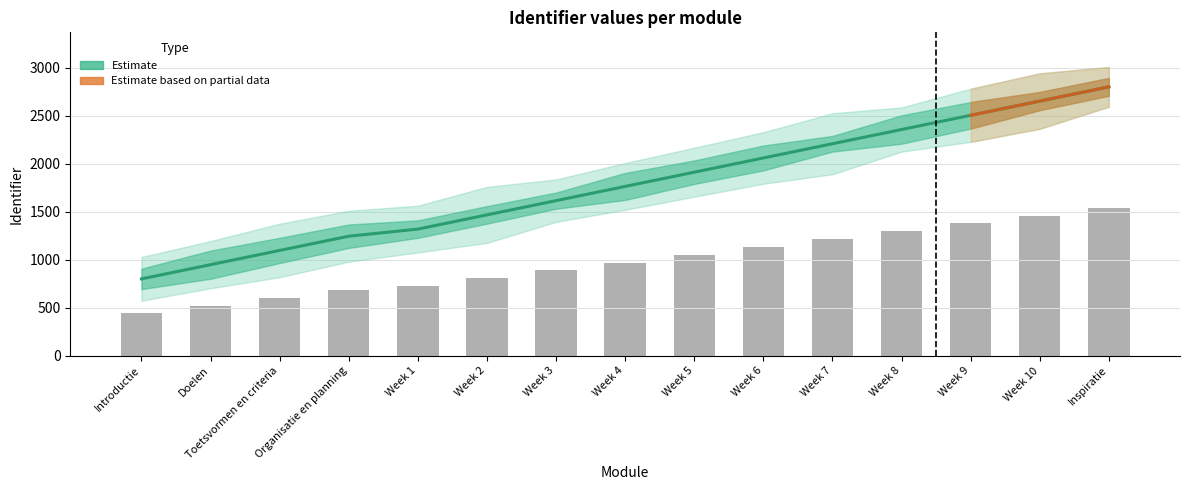

What is the change in value from Doelen to Week 2?

+518.5